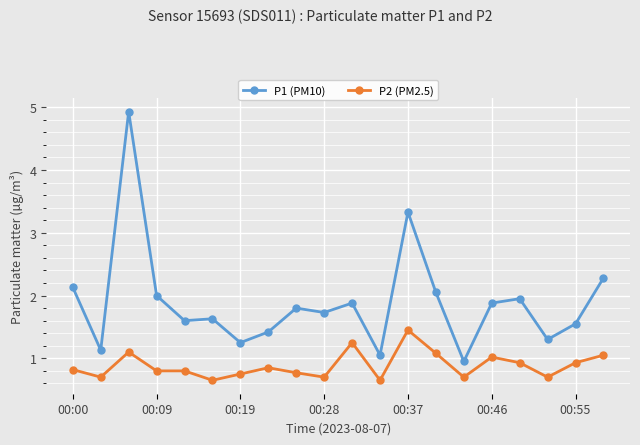

What is the difference between the maximum and minimum values in the P1 (PM10) series?

4.0